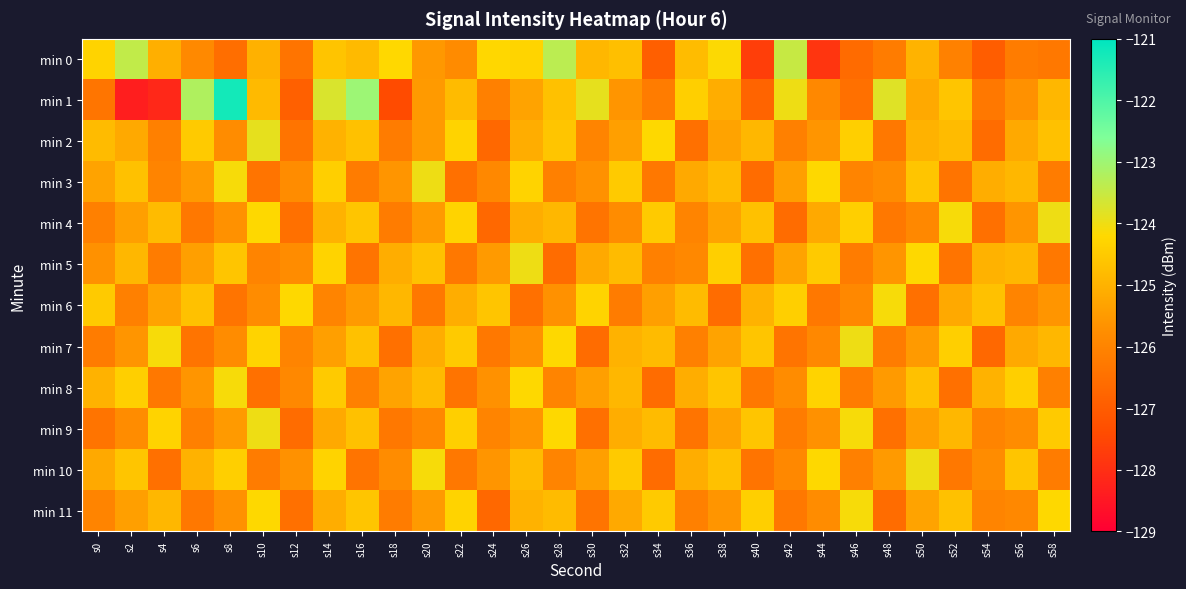

Reading left to right, list all the values displayed in this chart.

min 0: s0=-124.3	s2=-123.4	s4=-125.1	s6=-125.9	s8=-126.5	s10=-125.0	s12=-126.4	s14=-124.6	s16=-124.8	s18=-124.2	s20=-125.5	s22=-125.8	s24=-124.2	s26=-124.3	s28=-123.4	s30=-124.9	s32=-124.7	s34=-126.9	s36=-124.8	s38=-124.2	s40=-127.7	s42=-123.5	s44=-127.9	s46=-126.6	s48=-126.2	s50=-125.0	s52=-126.1	s54=-127.0	s56=-126.2	s58=-126.3
min 1: s0=-126.4	s2=-128.4	s4=-128.1	s6=-123.2	s8=-121.3	s10=-124.8	s12=-126.9	s14=-123.7	s16=-123.0	s18=-127.4	s20=-125.5	s22=-124.8	s24=-126.1	s26=-125.3	s28=-124.7	s30=-123.9	s32=-125.6	s34=-126.2	s36=-124.4	s38=-125.1	s40=-126.8	s42=-124.0	s44=-125.9	s46=-126.5	s48=-123.8	s50=-125.2	s52=-124.6	s54=-126.3	s56=-125.7	s58=-124.9
min 2: s0=-124.8	s2=-125.2	s4=-126.1	s6=-124.5	s8=-125.8	s10=-123.9	s12=-126.4	s14=-125.0	s16=-124.7	s18=-126.2	s20=-125.5	s22=-124.3	s24=-126.7	s26=-125.1	s28=-124.6	s30=-126.0	s32=-125.4	s34=-124.2	s36=-126.5	s38=-125.3	s40=-124.9	s42=-126.1	s44=-125.6	s46=-124.4	s48=-126.3	s50=-125.0	s52=-124.8	s54=-126.6	s56=-125.2	s58=-124.7
min 3: s0=-125.3	s2=-124.7	s4=-126.0	s6=-125.5	s8=-124.1	s10=-126.4	s12=-125.8	s14=-124.4	s16=-126.2	s18=-125.6	s20=-124.0	s22=-126.5	s24=-125.9	s26=-124.3	s28=-126.1	s30=-125.7	s32=-124.5	s34=-126.3	s36=-125.2	s38=-124.8	s40=-126.6	s42=-125.4	s44=-124.2	s46=-126.0	s48=-125.8	s50=-124.6	s52=-126.4	s54=-125.1	s56=-124.9	s58=-126.2
min 4: s0=-126.1	s2=-125.4	s4=-124.8	s6=-126.3	s8=-125.7	s10=-124.2	s12=-126.5	s14=-125.0	s16=-124.6	s18=-126.2	s20=-125.5	s22=-124.3	s24=-126.7	s26=-125.1	s28=-124.9	s30=-126.4	s32=-125.8	s34=-124.5	s36=-126.0	s38=-125.3	s40=-124.7	s42=-126.6	s44=-125.2	s46=-124.4	s48=-126.3	s50=-125.9	s52=-124.1	s54=-126.5	s56=-125.6	s58=-124.0
min 5: s0=-125.7	s2=-124.9	s4=-126.2	s6=-125.4	s8=-124.6	s10=-126.0	s12=-125.8	s14=-124.3	s16=-126.4	s18=-125.1	s20=-124.7	s22=-126.3	s24=-125.5	s26=-124.0	s28=-126.6	s30=-125.2	s32=-124.8	s34=-126.1	s36=-125.9	s38=-124.4	s40=-126.5	s42=-125.3	s44=-124.5	s46=-126.2	s48=-125.6	s50=-124.2	s52=-126.4	s54=-125.0	s56=-124.9	s58=-126.3
min 6: s0=-124.5	s2=-126.1	s4=-125.3	s6=-124.7	s8=-126.4	s10=-125.8	s12=-124.2	s14=-126.0	s16=-125.5	s18=-124.9	s20=-126.3	s22=-125.1	s24=-124.6	s26=-126.5	s28=-125.7	s30=-124.3	s32=-126.2	s34=-125.4	s36=-124.8	s38=-126.6	s40=-125.0	s42=-124.4	s44=-126.3	s46=-125.9	s48=-124.1	s50=-126.5	s52=-125.2	s54=-124.7	s56=-126.0	s58=-125.6
min 7: s0=-126.2	s2=-125.6	s4=-124.1	s6=-126.4	s8=-125.8	s10=-124.3	s12=-126.0	s14=-125.4	s16=-124.7	s18=-126.5	s20=-125.1	s22=-124.5	s24=-126.3	s26=-125.7	s28=-124.2	s30=-126.6	s32=-125.0	s34=-124.8	s36=-126.1	s38=-125.3	s40=-124.6	s42=-126.4	s44=-125.9	s46=-124.0	s48=-126.2	s50=-125.5	s52=-124.4	s54=-126.7	s56=-125.2	s58=-124.9
min 8: s0=-125.0	s2=-124.4	s4=-126.3	s6=-125.6	s8=-124.1	s10=-126.5	s12=-125.9	s14=-124.5	s16=-126.1	s18=-125.3	s20=-124.8	s22=-126.4	s24=-125.7	s26=-124.2	s28=-126.0	s30=-125.4	s32=-124.9	s34=-126.6	s36=-125.1	s38=-124.6	s40=-126.3	s42=-125.8	s44=-124.3	s46=-126.2	s48=-125.5	s50=-124.7	s52=-126.5	s54=-125.0	s56=-124.4	s58=-126.1
min 9: s0=-126.4	s2=-125.8	s4=-124.3	s6=-126.1	s8=-125.5	s10=-124.0	s12=-126.6	s14=-125.2	s16=-124.7	s18=-126.3	s20=-125.9	s22=-124.4	s24=-126.0	s26=-125.6	s28=-124.2	s30=-126.5	s32=-125.1	s34=-124.8	s36=-126.4	s38=-125.3	s40=-124.6	s42=-126.2	s44=-125.7	s46=-124.1	s48=-126.5	s50=-125.4	s52=-124.9	s54=-126.0	s56=-125.8	s58=-124.5
min 10: s0=-125.2	s2=-124.6	s4=-126.5	s6=-125.0	s8=-124.4	s10=-126.2	s12=-125.7	s14=-124.3	s16=-126.4	s18=-125.8	s20=-124.1	s22=-126.3	s24=-125.6	s26=-124.8	s28=-126.0	s30=-125.4	s32=-124.5	s34=-126.6	s36=-125.1	s38=-124.7	s40=-126.4	s42=-125.9	s44=-124.2	s46=-126.1	s48=-125.5	s50=-124.0	s52=-126.3	s54=-125.8	s56=-124.6	s58=-126.2
min 11: s0=-126.0	s2=-125.4	s4=-124.9	s6=-126.3	s8=-125.7	s10=-124.2	s12=-126.5	s14=-125.1	s16=-124.6	s18=-126.2	s20=-125.5	s22=-124.3	s24=-126.7	s26=-125.0	s28=-124.8	s30=-126.4	s32=-125.2	s34=-124.5	s36=-126.1	s38=-125.6	s40=-124.4	s42=-126.3	s44=-125.8	s46=-124.1	s48=-126.6	s50=-125.3	s52=-124.7	s54=-126.0	s56=-125.9	s58=-124.2